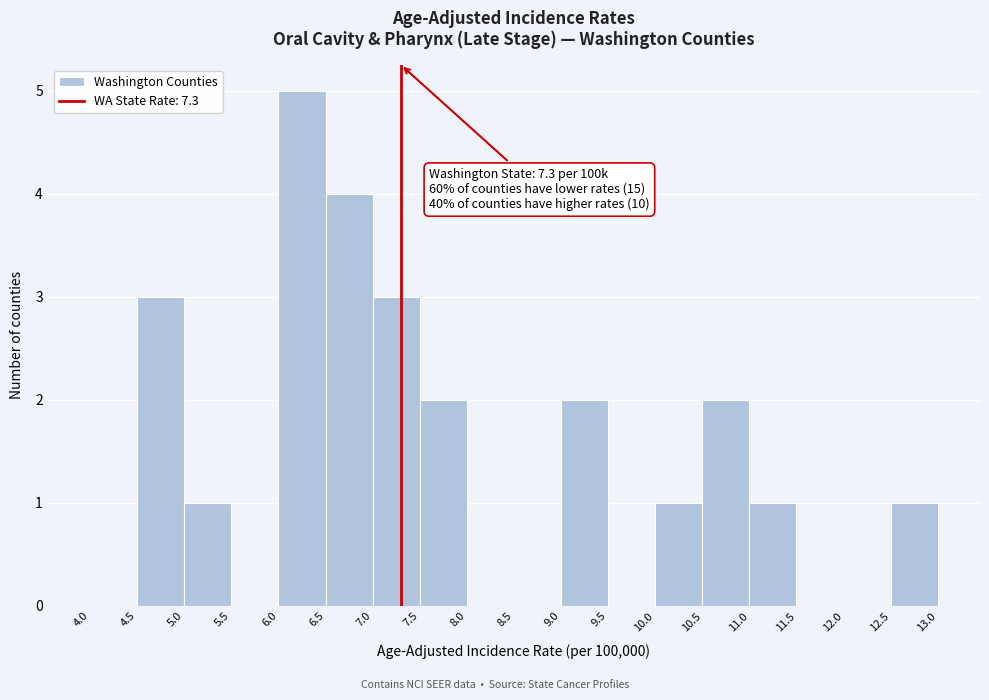

Over which range of the x-axis is the bar tallest?

6.0 to 6.5